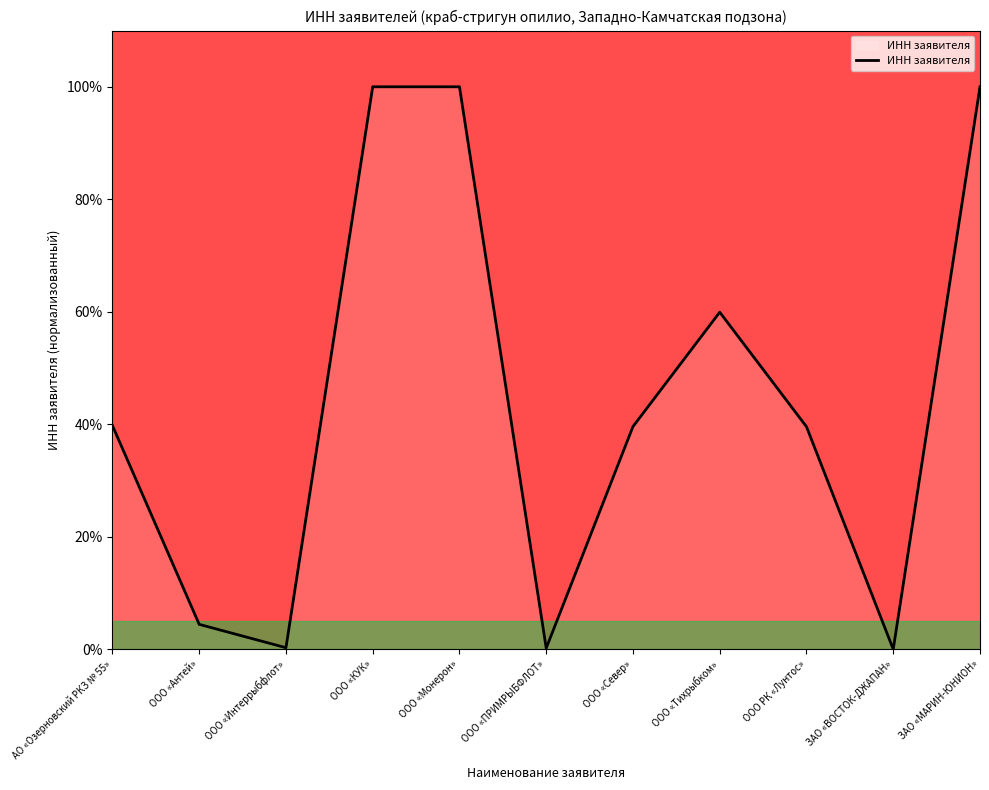

How many interior local valleys (lower than both neighbors) does the data have?

3